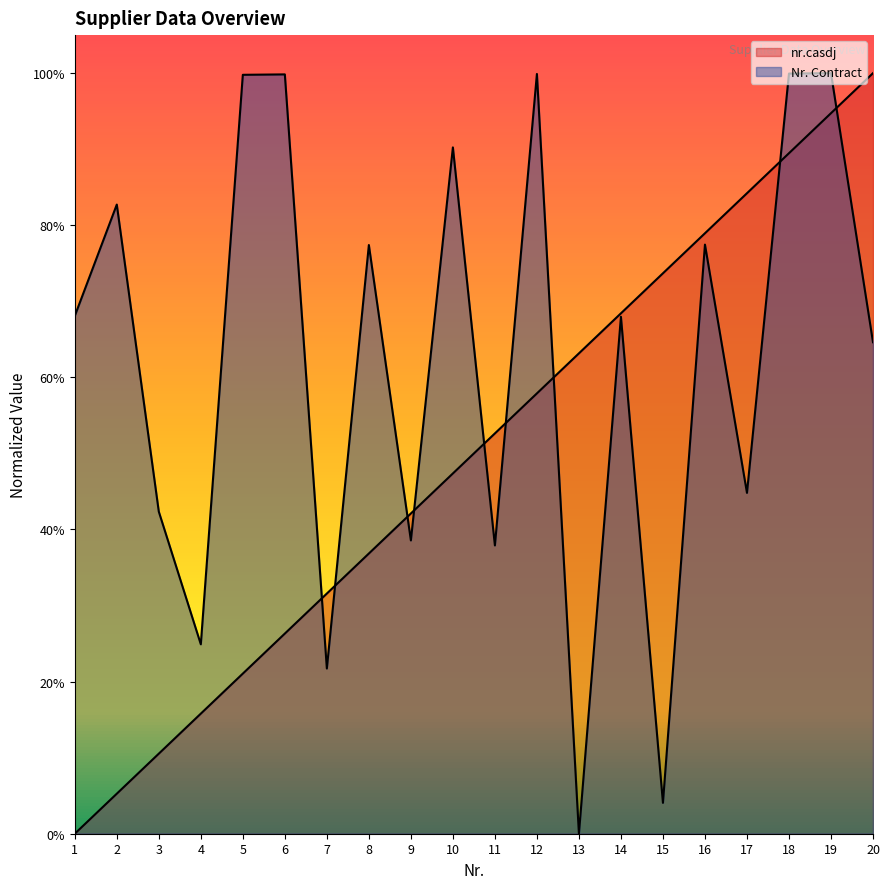

How many series are shown in this chart?

2